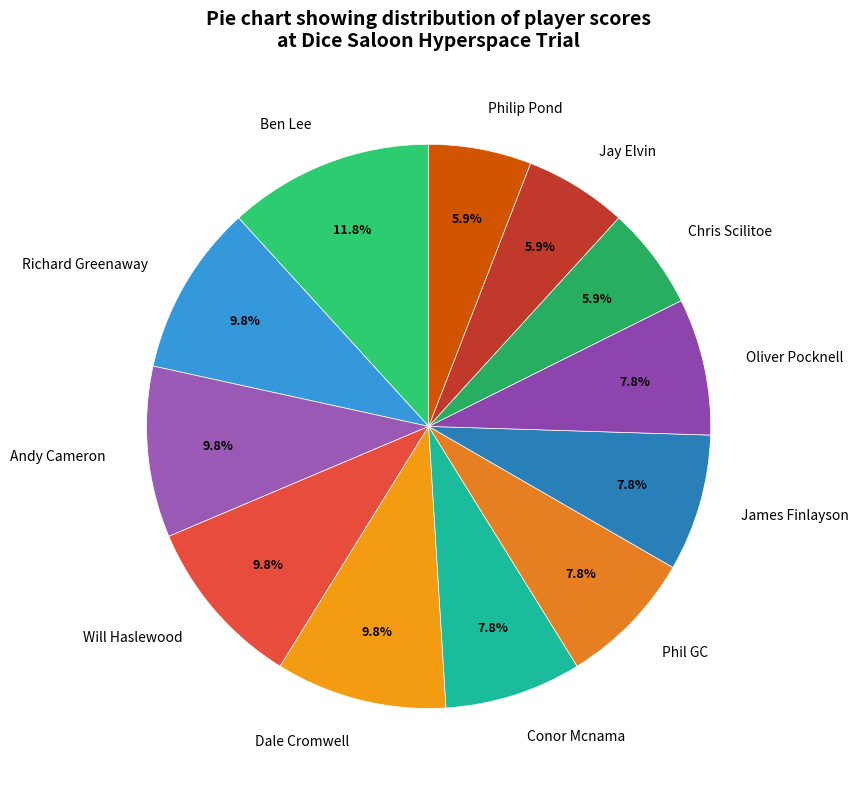

True or false: Chris Scilitoe accounts for 6% of the total.

True